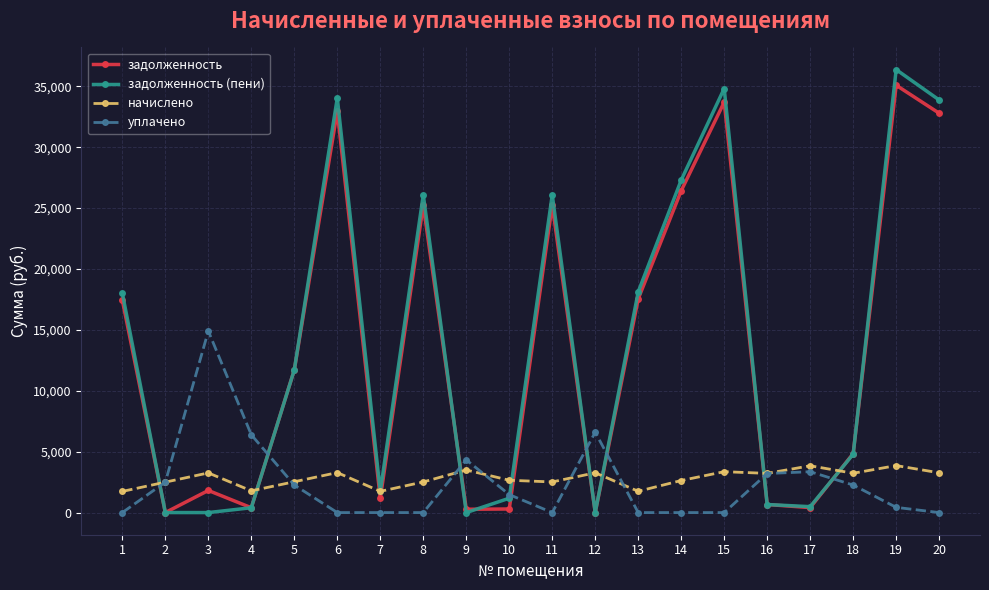

List the series in order of their peak value, highest first.

задолженность (пени), задолженность, уплачено, начислено